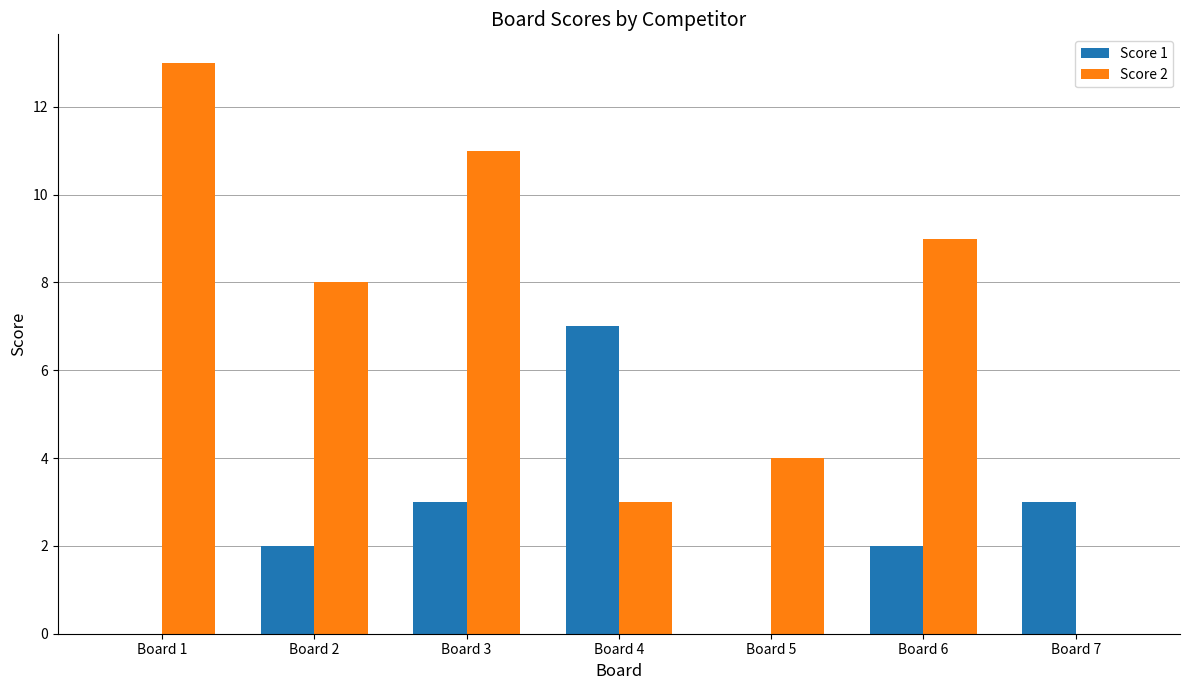

What is the average value of the Score 2 series?

7